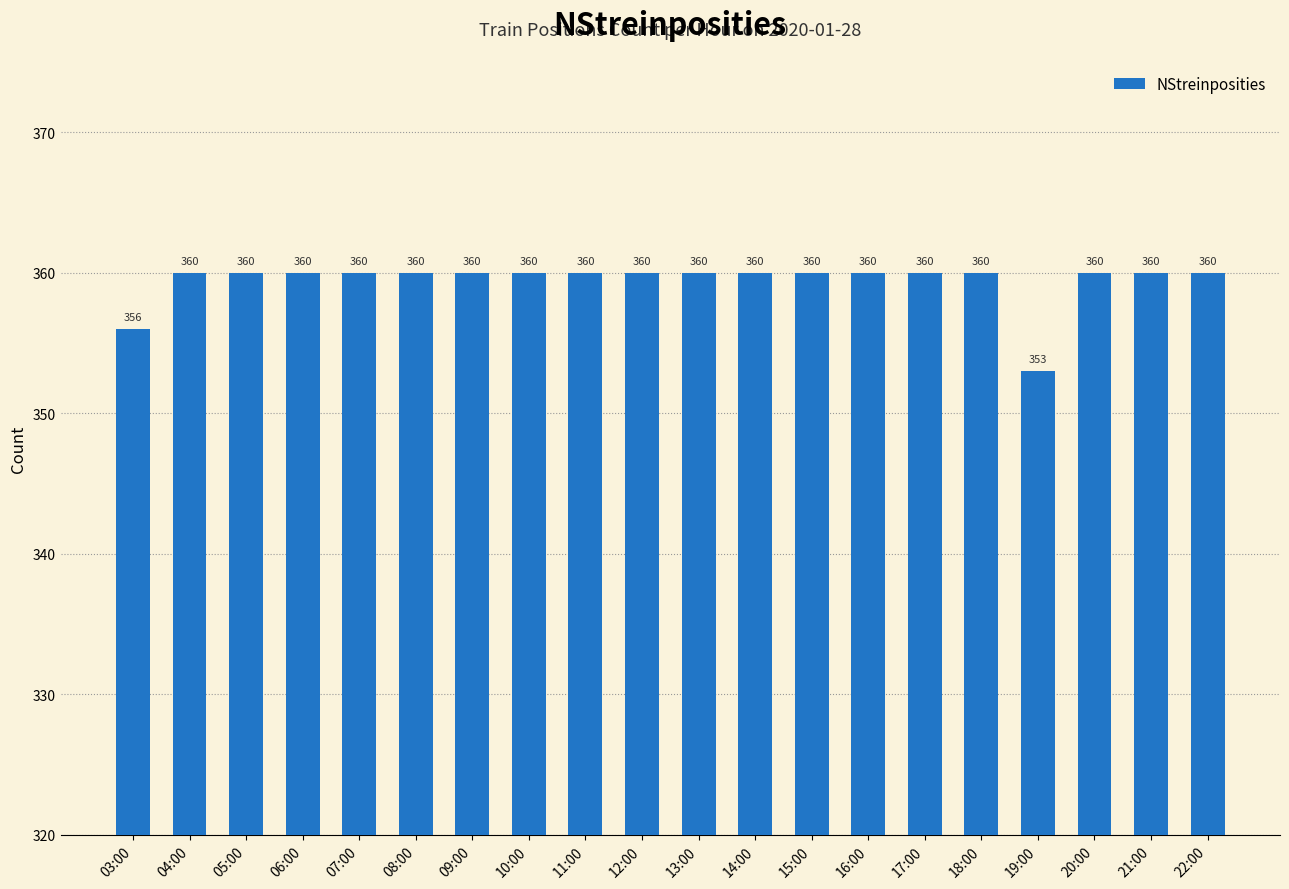

What is the smallest value displayed?

353